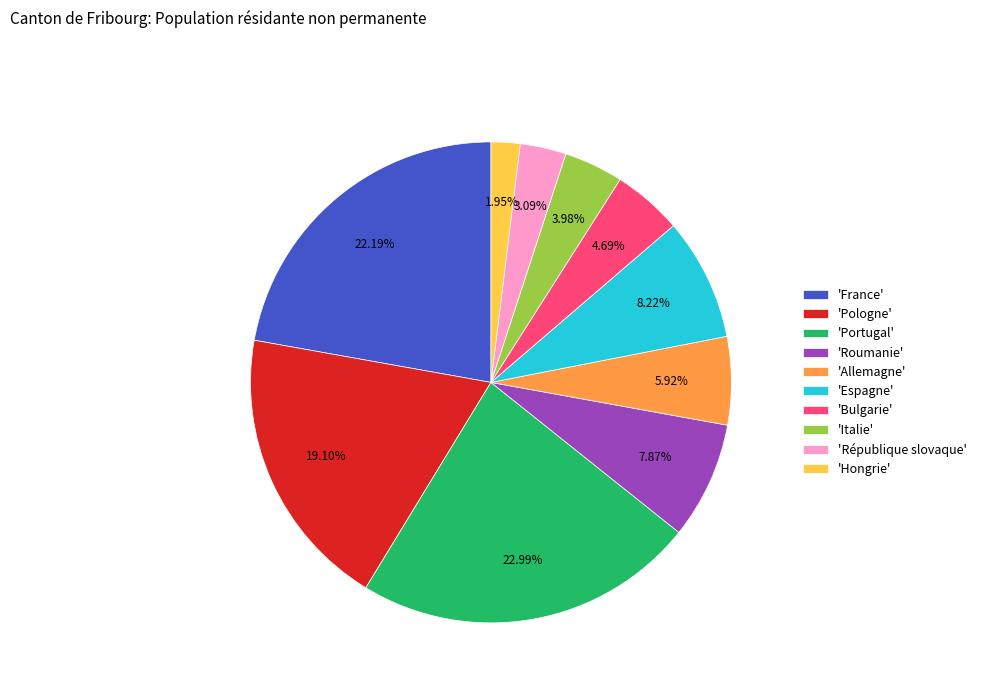

Is there a majority slice in this chart?

No